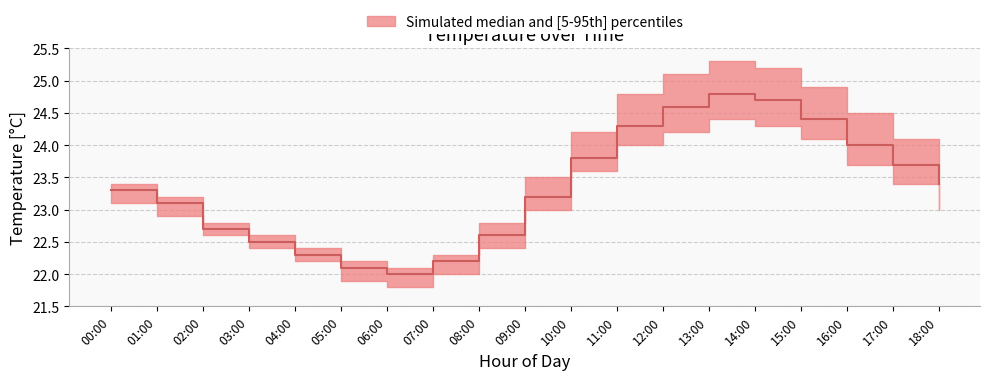

Reading left to right, what are all the values shown in this chart?

temp_p95: 23.4	23.2	22.8	22.6	22.4	22.2	22.1	22.3	22.8	23.5	24.2	24.8	25.1	25.3	25.2	24.9	24.5	24.1	23.7
temp_median: 23.3	23.1	22.7	22.5	22.3	22.1	22.0	22.2	22.6	23.2	23.8	24.3	24.6	24.8	24.7	24.4	24.0	23.7	23.4
temp_p05: 23.1	22.9	22.6	22.4	22.2	21.9	21.8	22.0	22.4	23.0	23.6	24.0	24.2	24.4	24.3	24.1	23.7	23.4	23.0